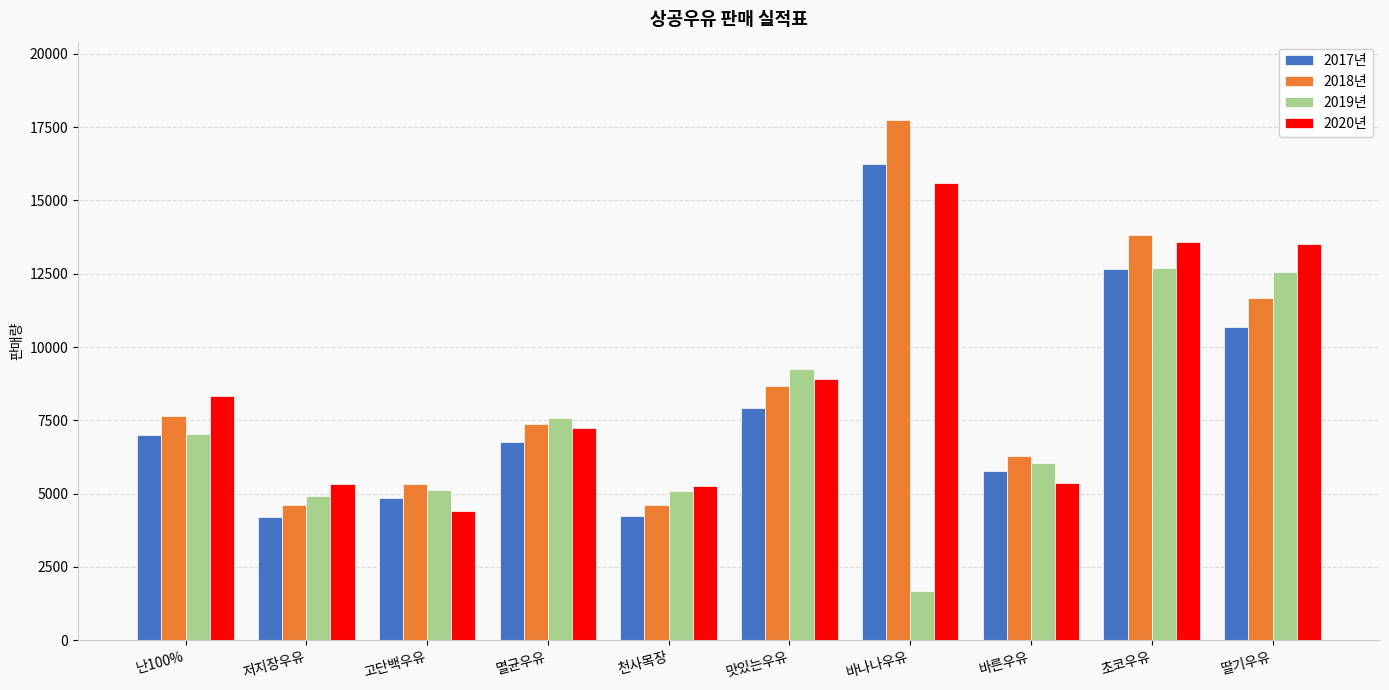

True or false: 2017년 has a value of 12657 at 초코우유.

True